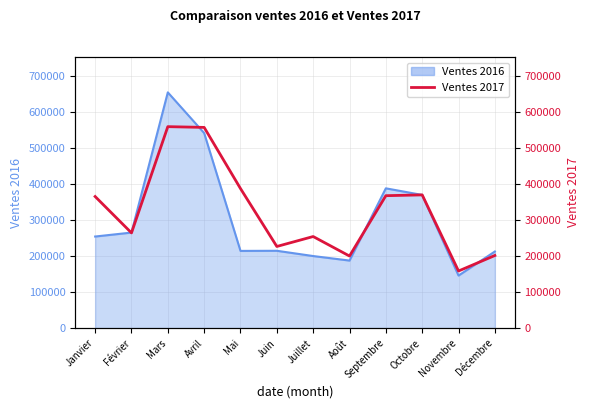

Reading right to left, extract all data points from this chart.

Décembre=201512	Novembre=158451	Octobre=369654	Septembre=367451	Août=199992	Juillet=254121	Juin=226541	Mai=387215	Avril=556910	Mars=558984	Février=264212	Janvier=365122